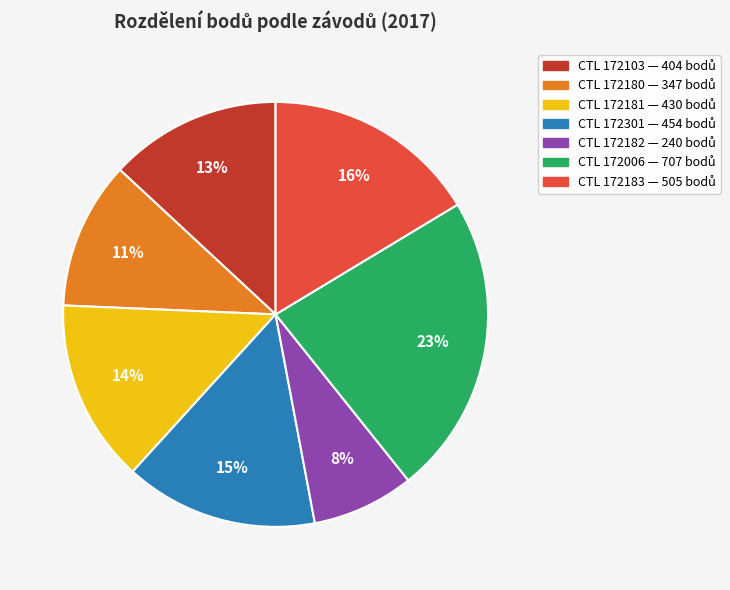

To the nearest percent, what is the difference between the largest and smallest slice percentages?

15%